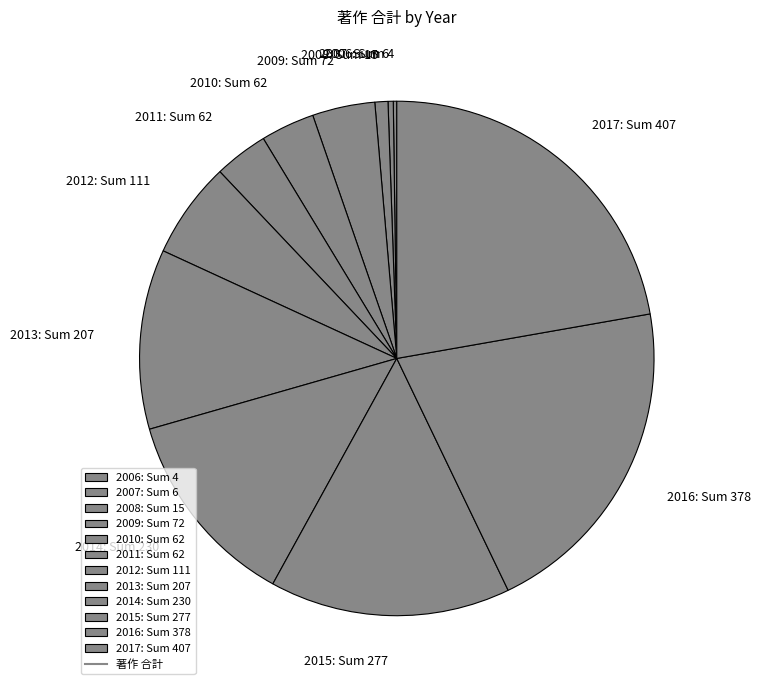

Does any single category account for the majority?

No